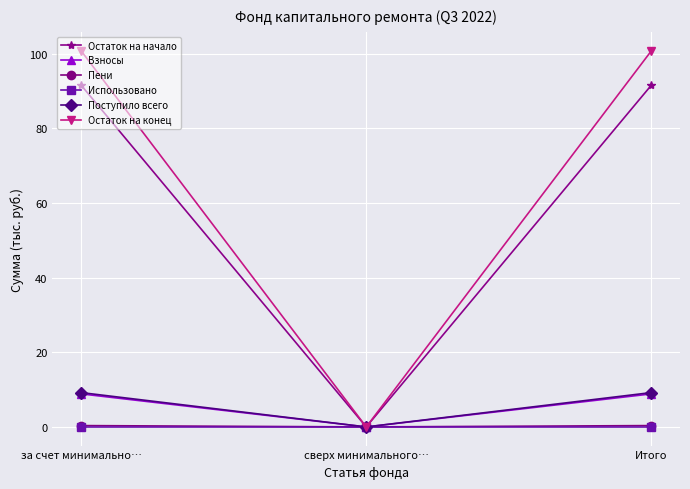

What is the label of the 2nd point from the right?

сверх минимального…